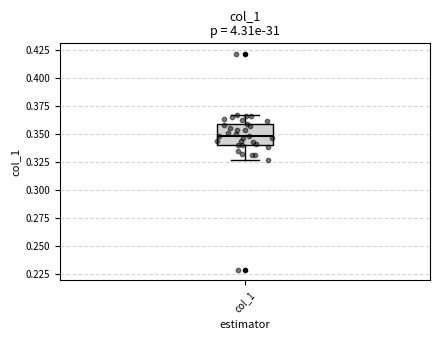

Read this box plot against the y-axis: the position of the median line, the range covered by the box, and the ends of both whiskers. The values are not printed on the chart, so give them approximately, as read against the axis.

median 0.350, box 0.340 to 0.360, whiskers 0.325 to 0.365